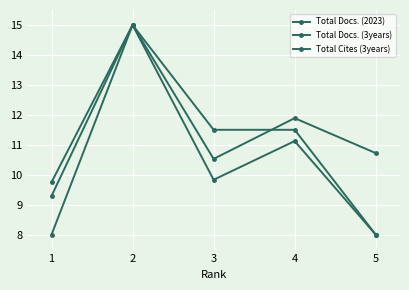

What is the minimum value for Total Docs. (3years)?

8.0